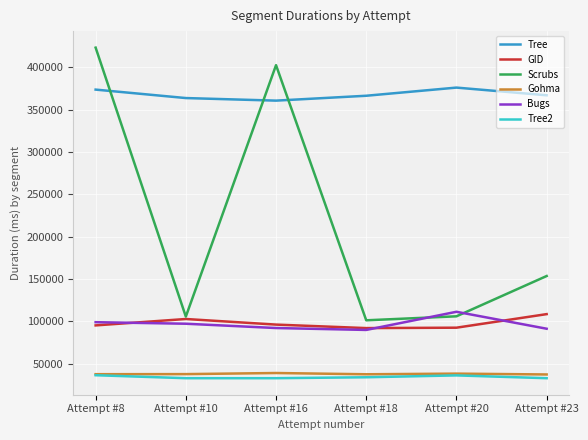

In GID, how many points are higher than both neighbors (excluding endpoints)?

1